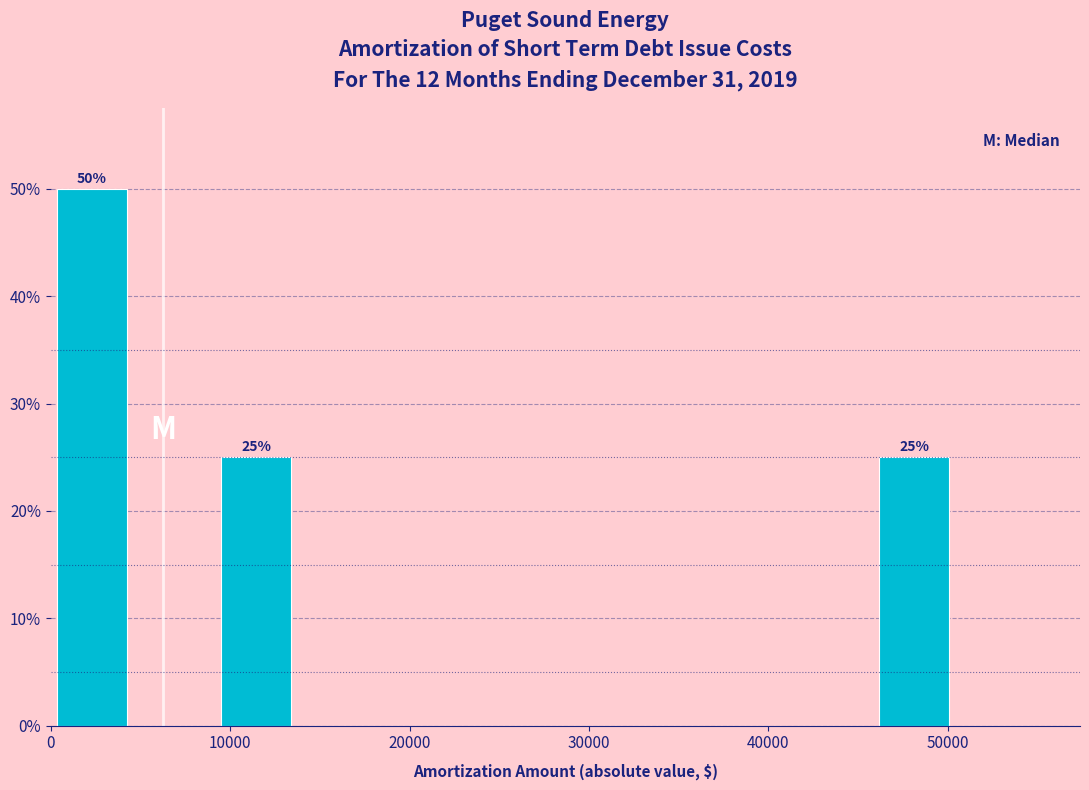

Over which range of the x-axis is the bar tallest?

0 to 5000